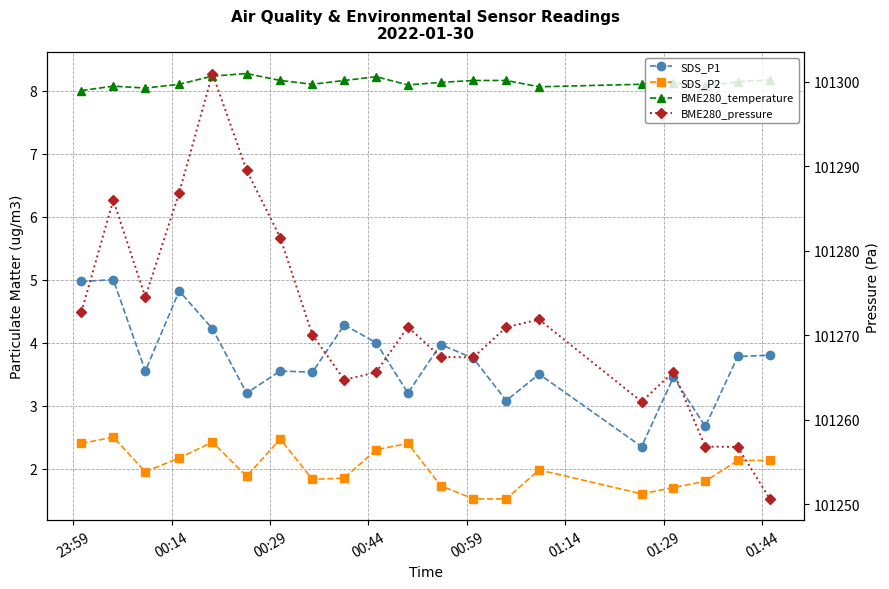

The value of SDS_P1 at 00:14 is 8.2. True or false?

False